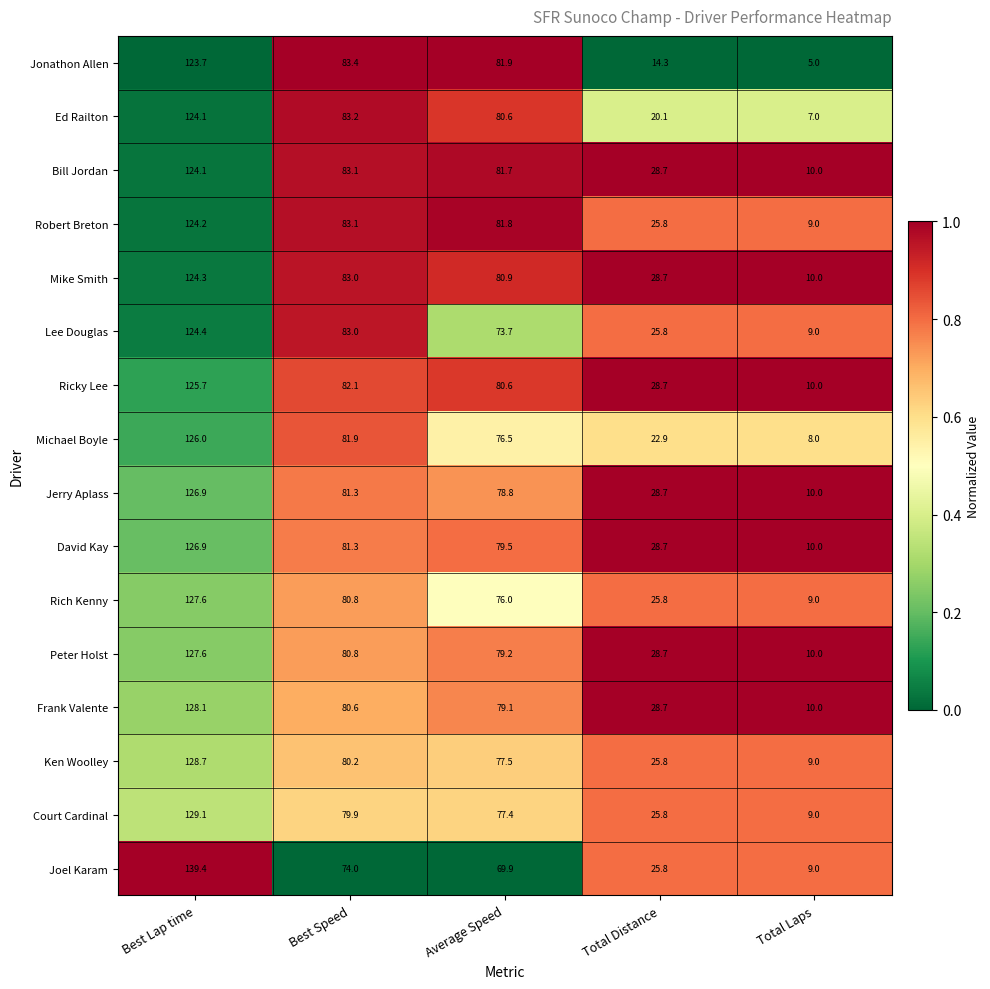

Which series has the largest range (max minus min)?

Joel Karam